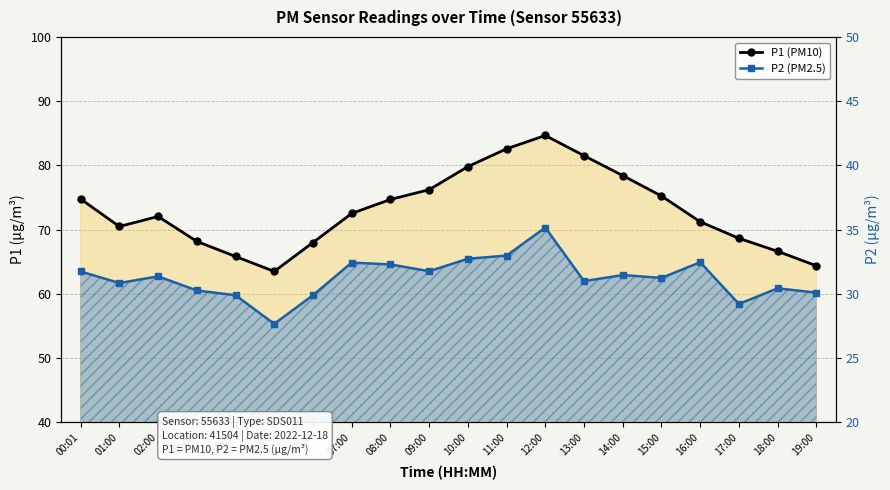

What is the total value across all series at 16:00?

103.7